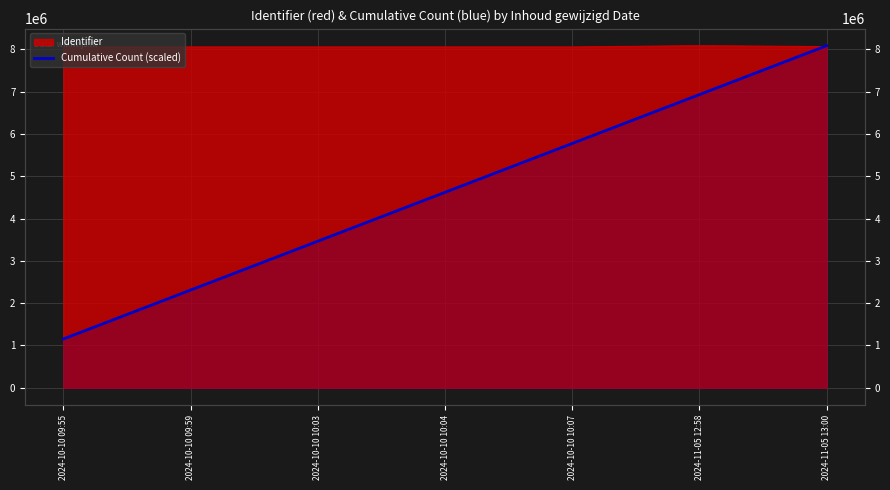

Rank the categories by value from highest to lowest.

2024-11-05 13:00, 2024-11-05 12:58, 2024-10-10 10:07, 2024-10-10 10:04, 2024-10-10 10:03, 2024-10-10 09:59, 2024-10-10 09:55